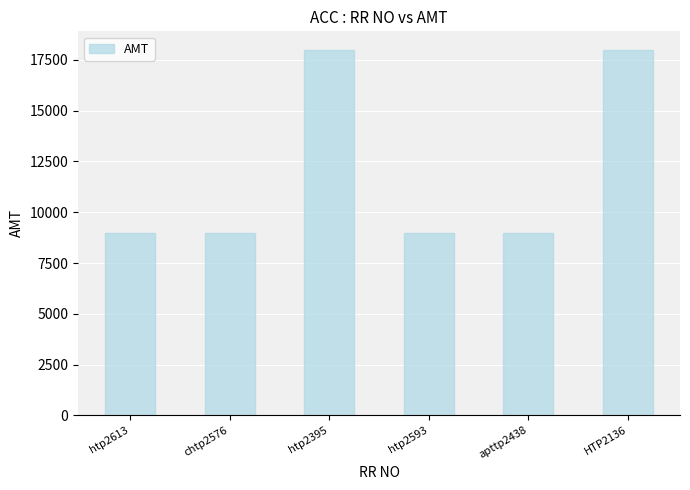

What is the label of the 2nd bar from the left?

chtp2576